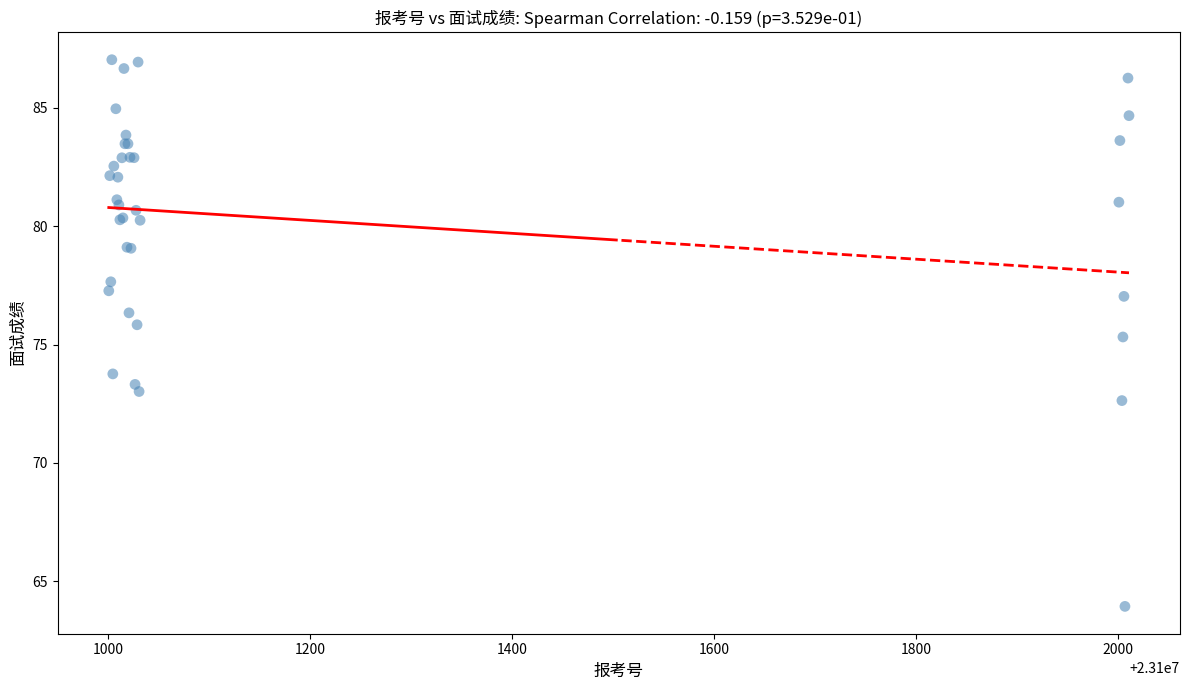

What Y value in the scatter plot is closest to 75?

75.3